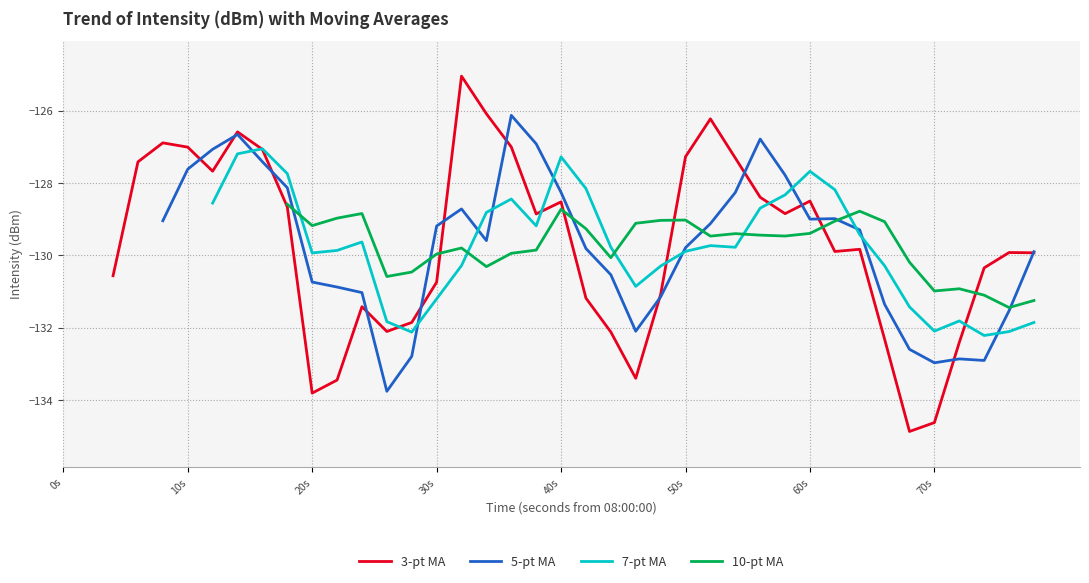

How many values in the 7-pt MA series are below -130?

13